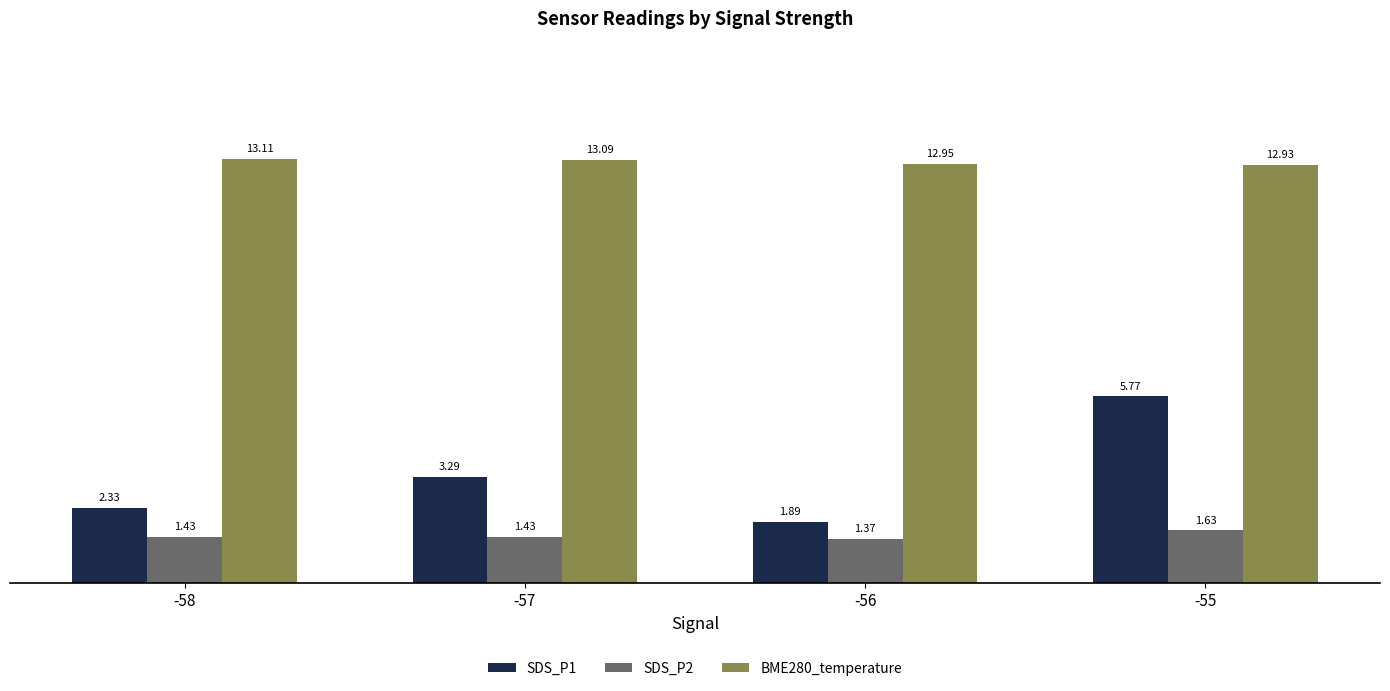

What is the sum of the SDS_P1 values at -55 and -56?

7.7